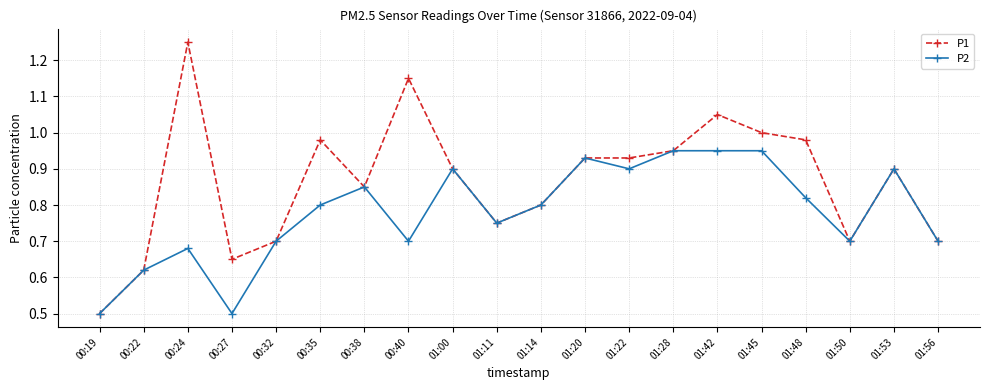

Between 00:19 and 00:35, which series saw the biggest shift?

P1